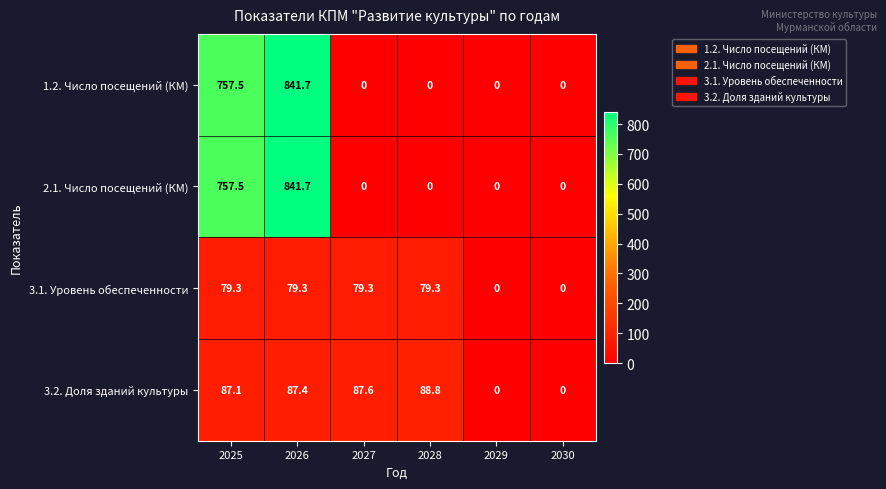

Reading left to right, transcribe all the data shown in this chart.

1.2. Число посещений (КМ): 2025=757.5	2026=841.7	2027=0.0	2028=0.0	2029=0.0	2030=0.0
2.1. Число посещений (КМ): 2025=757.5	2026=841.7	2027=0.0	2028=0.0	2029=0.0	2030=0.0
3.1. Уровень обеспеченности: 2025=79.3	2026=79.3	2027=79.3	2028=79.3	2029=0.0	2030=0.0
3.2. Доля зданий культуры: 2025=87.1	2026=87.4	2027=87.6	2028=88.8	2029=0.0	2030=0.0